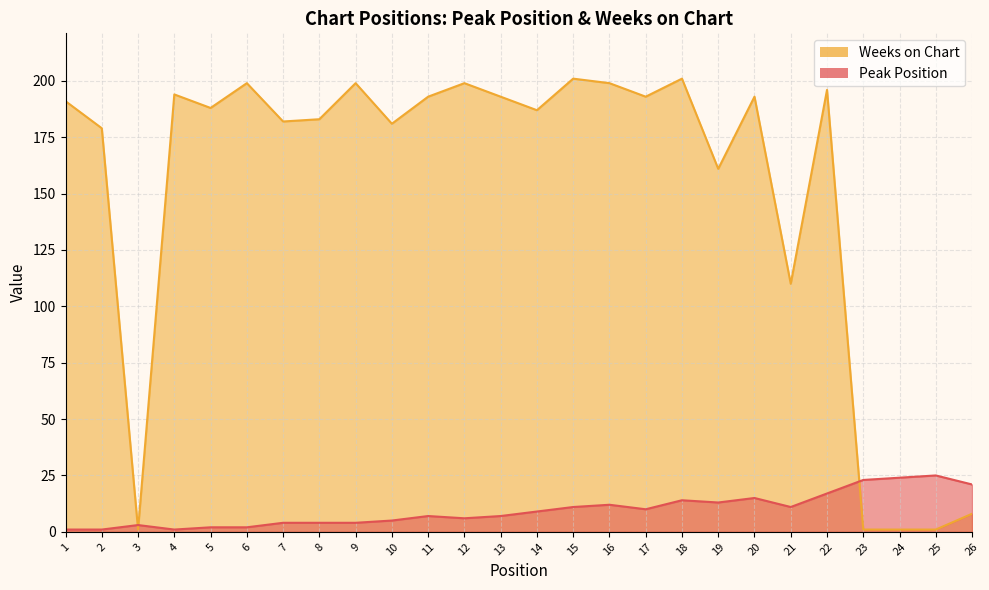

Where do Weeks on Chart and Peak Position first cross each other?

2 and 3